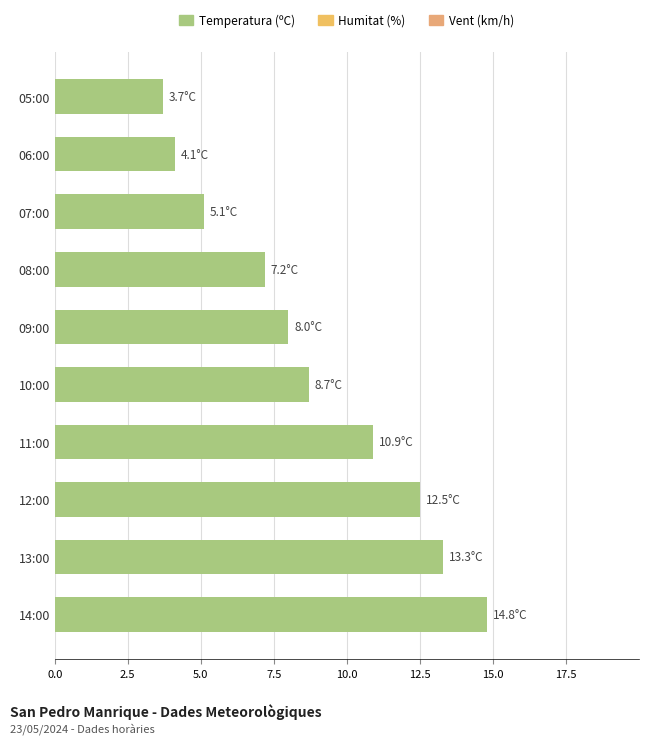

Does the chart contain any negative values?

No